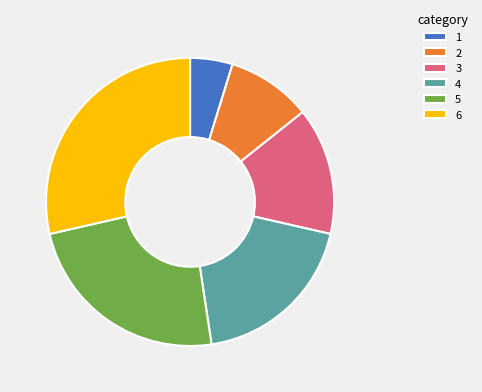

Do 2 and 5 together represent more than half of the pie?

No